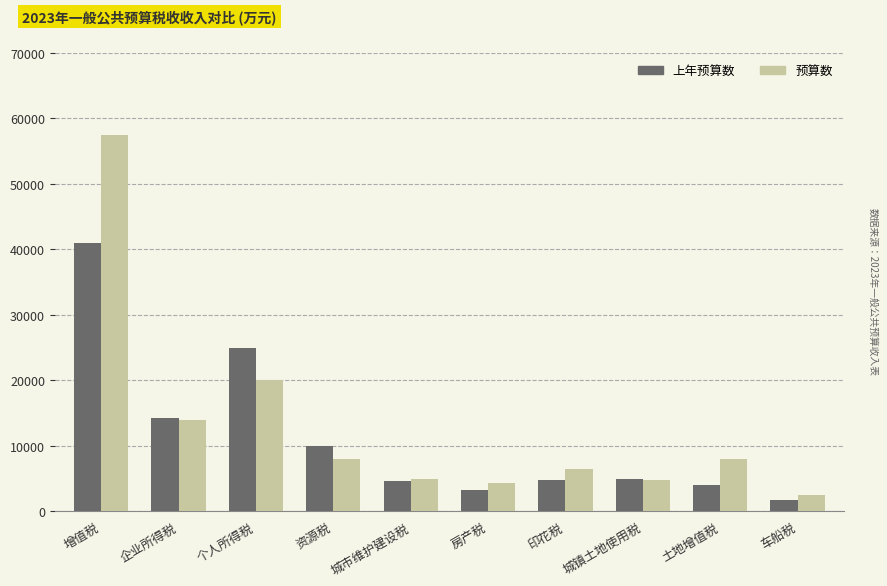

What is the spread (max minus min) of values at 房产税?

1100